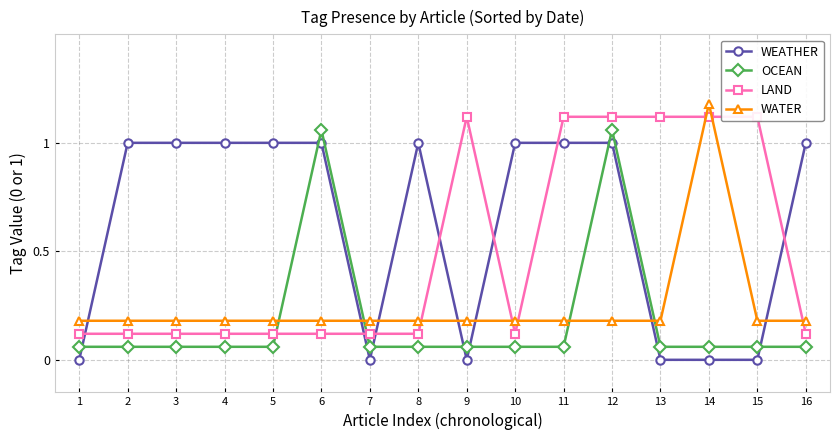

Read the WATER value at 16.

0.2